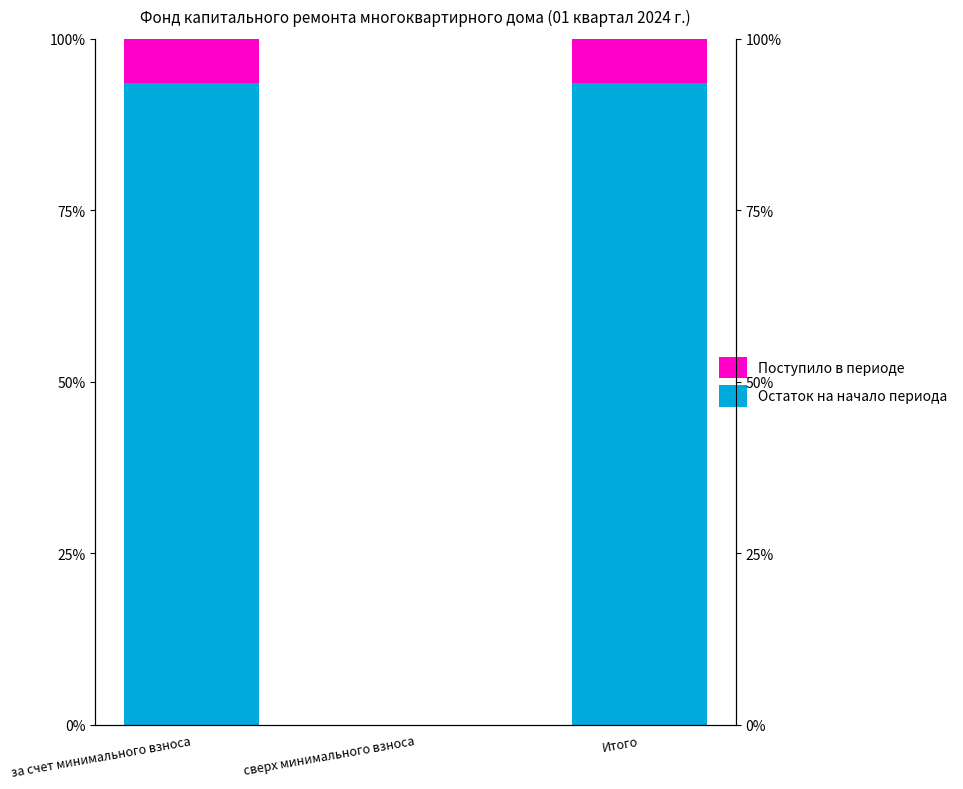

What is the approximate value of Остаток на начало периода at за счет минимального взноса?

93.6